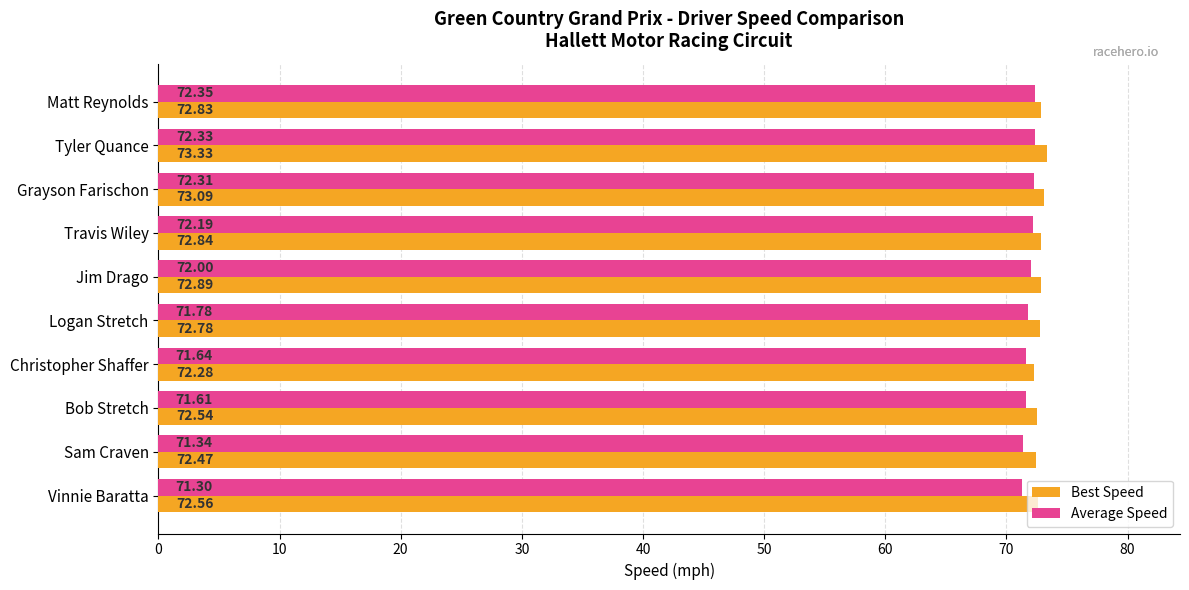

Which category has the lowest value across all series?

Vinnie Baratta